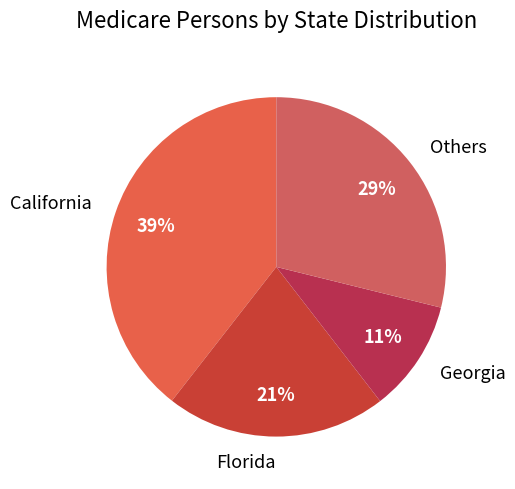

What is the largest slice in the pie chart?

California